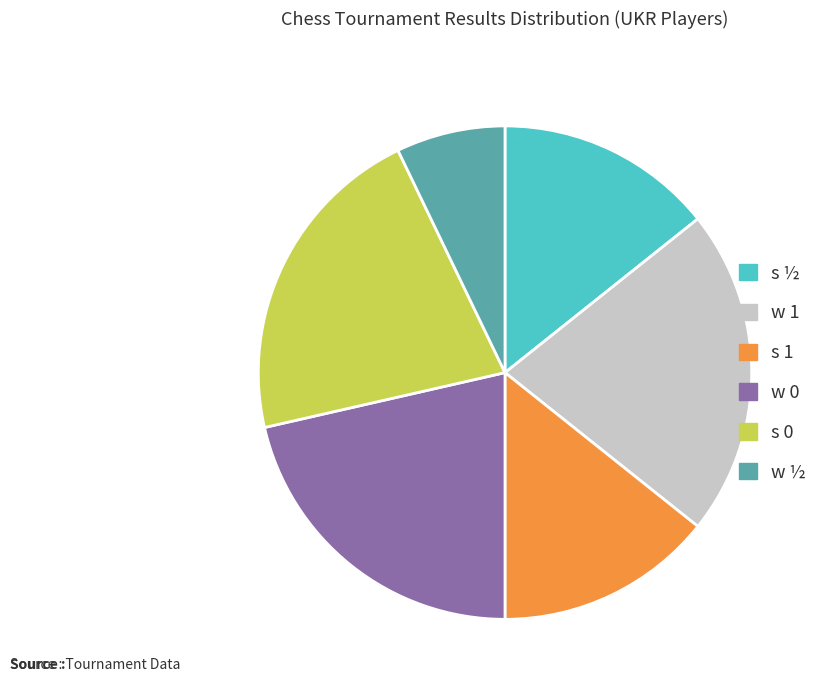

Is there a majority slice in this chart?

No